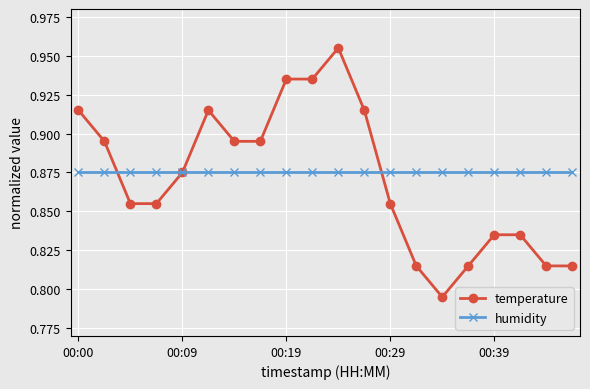

True or false: temperature has more than 1 points higher than both neighbors.

True